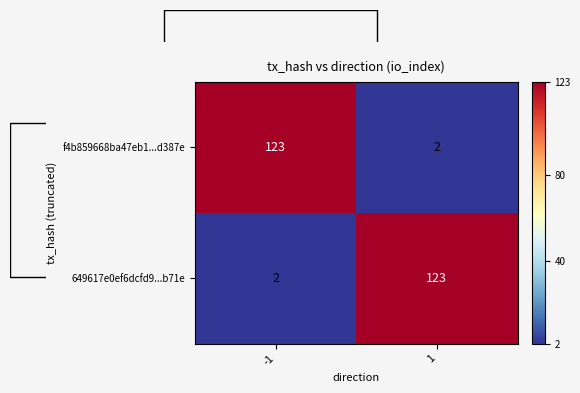

Read the 649617e0ef6dcfd9...b71e value at 1.

123